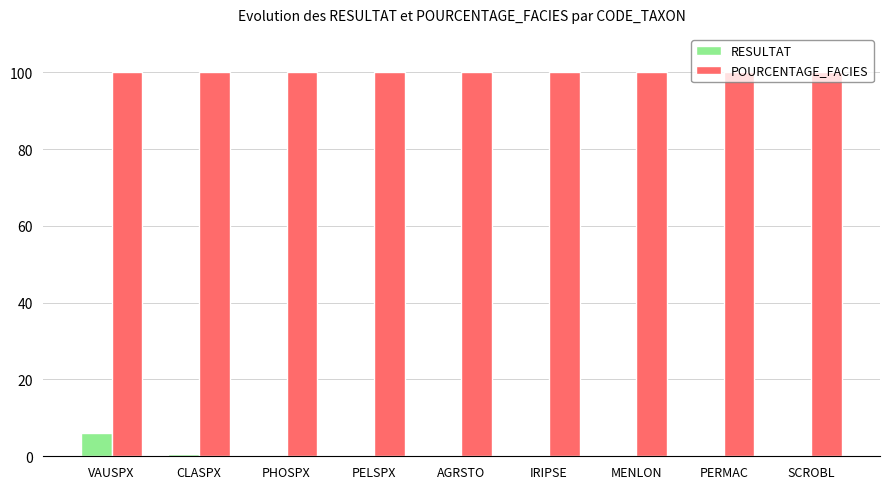

What are all the series names shown in the legend?

RESULTAT, POURCENTAGE_FACIES